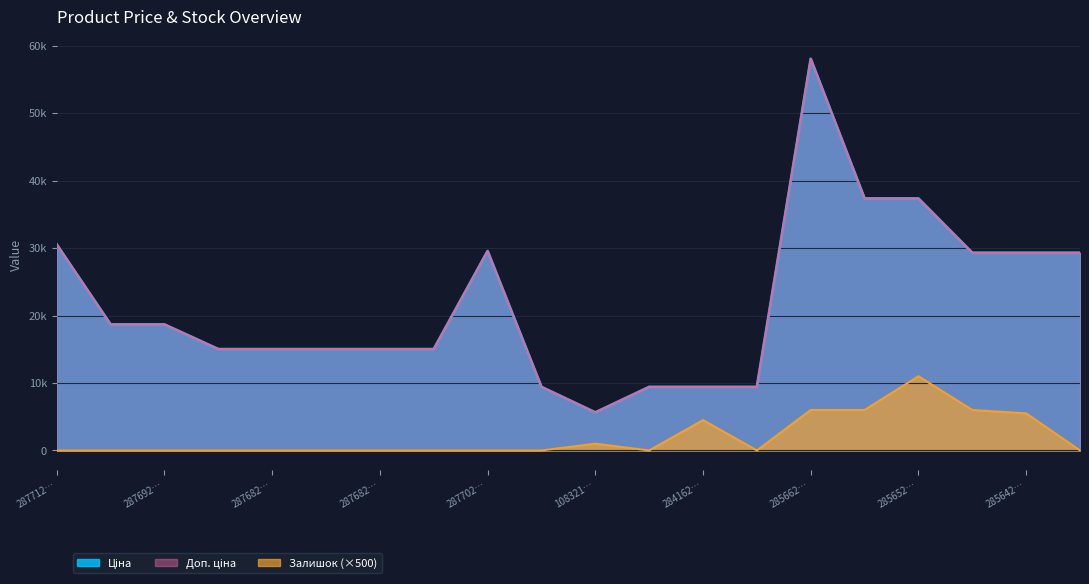

Does the chart display data point markers on the line(s)?

No